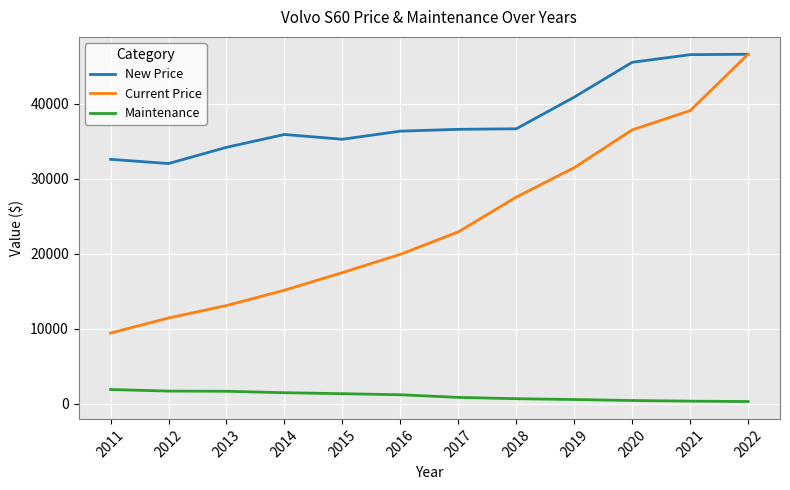

Where is New Price nearest to the value 39286?

2019